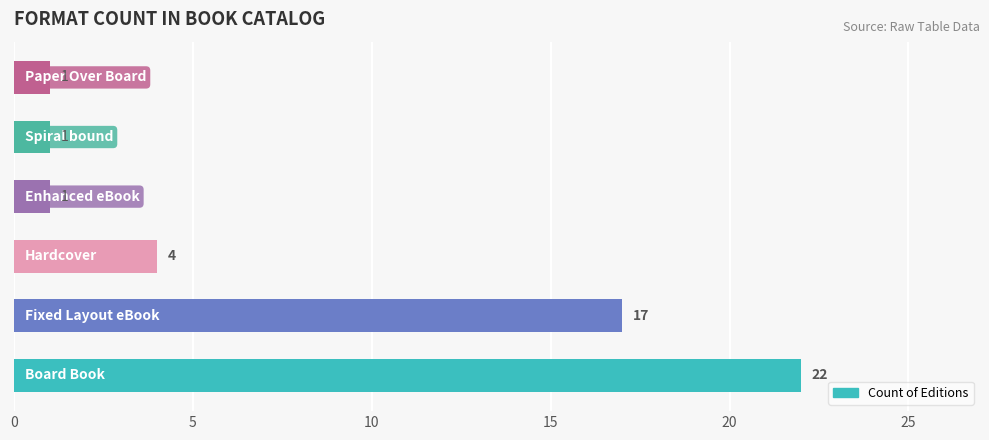

Count the values in the range 1 to 17.

5